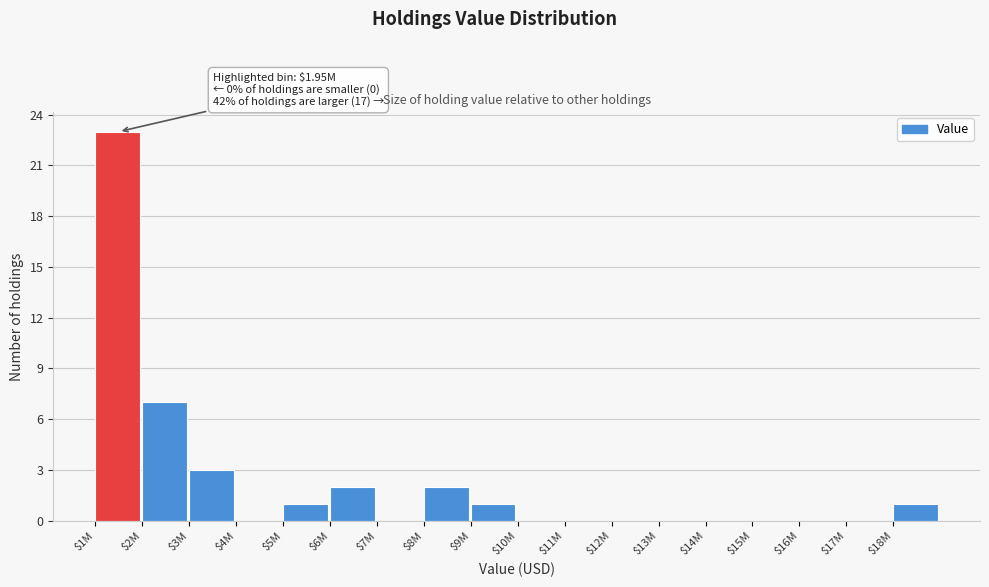

Which category has the highest value across all series?

$1M